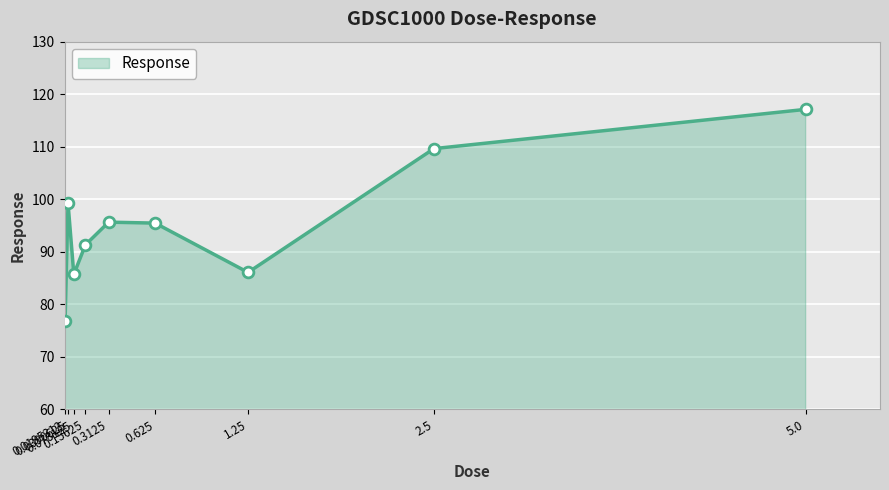

Between 0.0195312 and 0.0390625, which is larger?

0.0390625